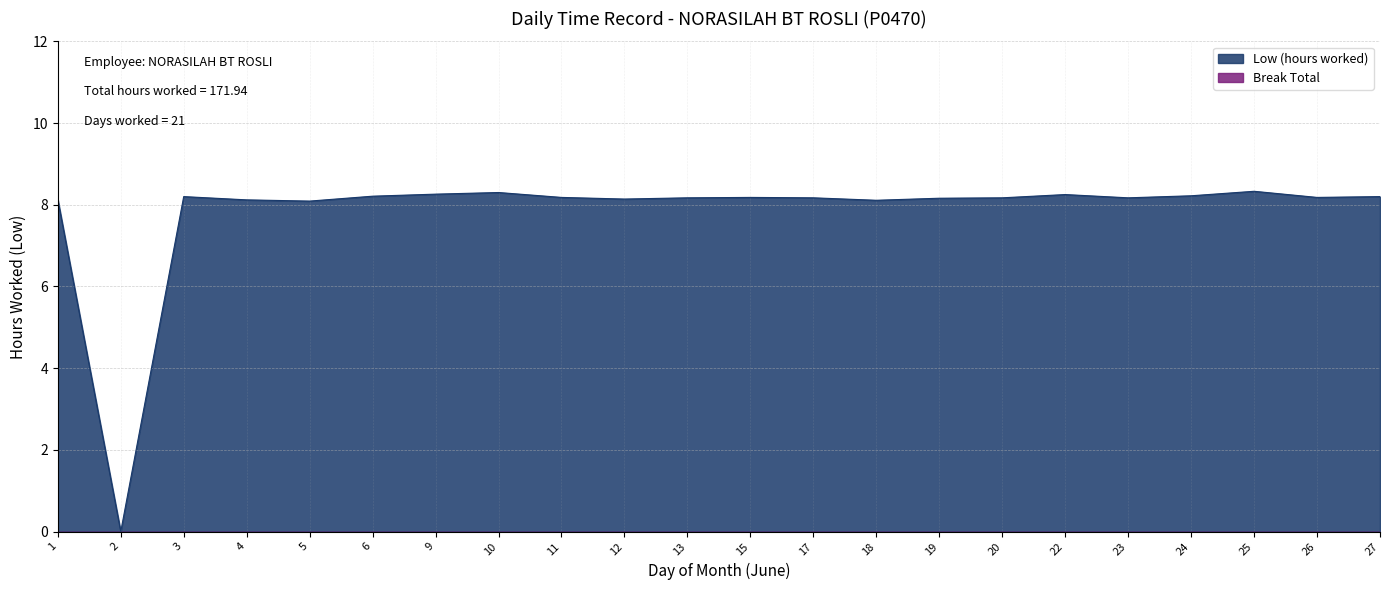

What is the change in value from 2 to 17?

+8.2